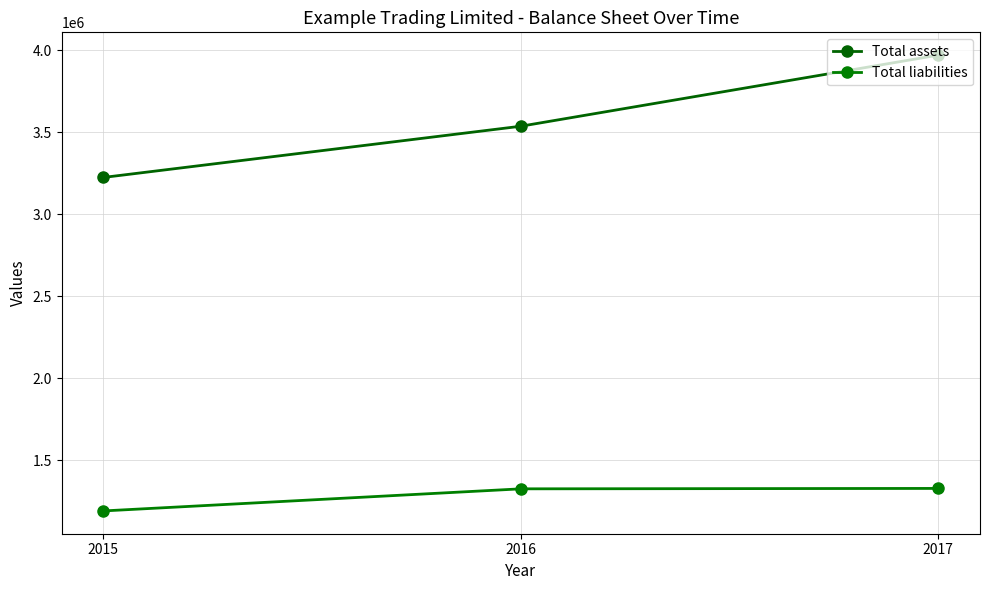

The value of Total liabilities at 2015 is 455054. True or false?

False